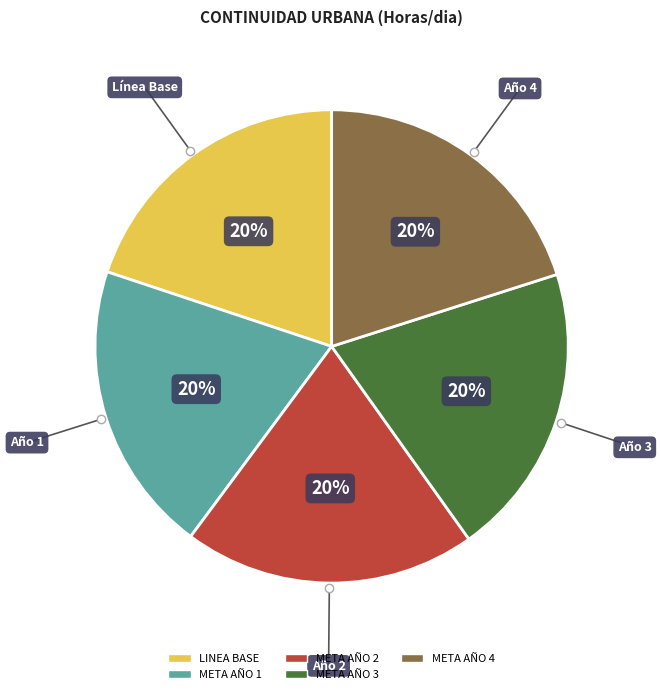

Is it true that META AÑO 4 is 20% of the pie?

True